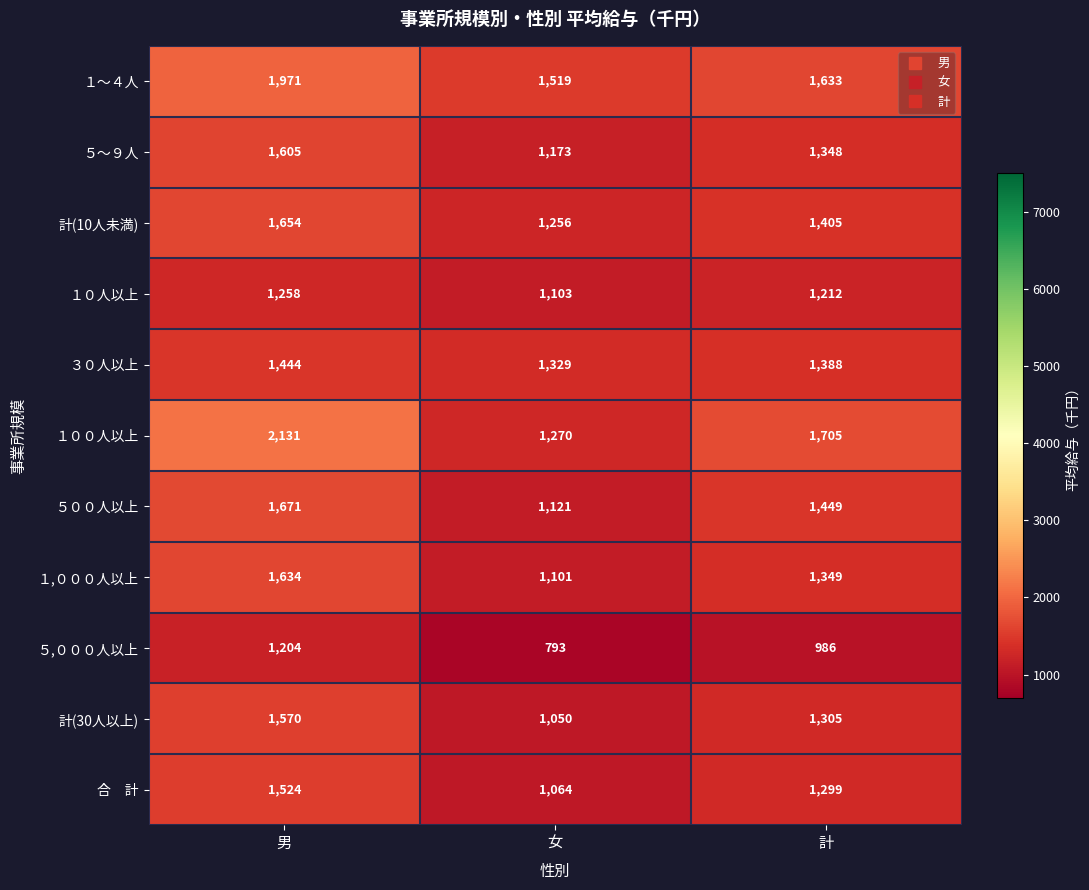

What is the difference between the maximum and second lowest values in the １,０００人以上 series?

285